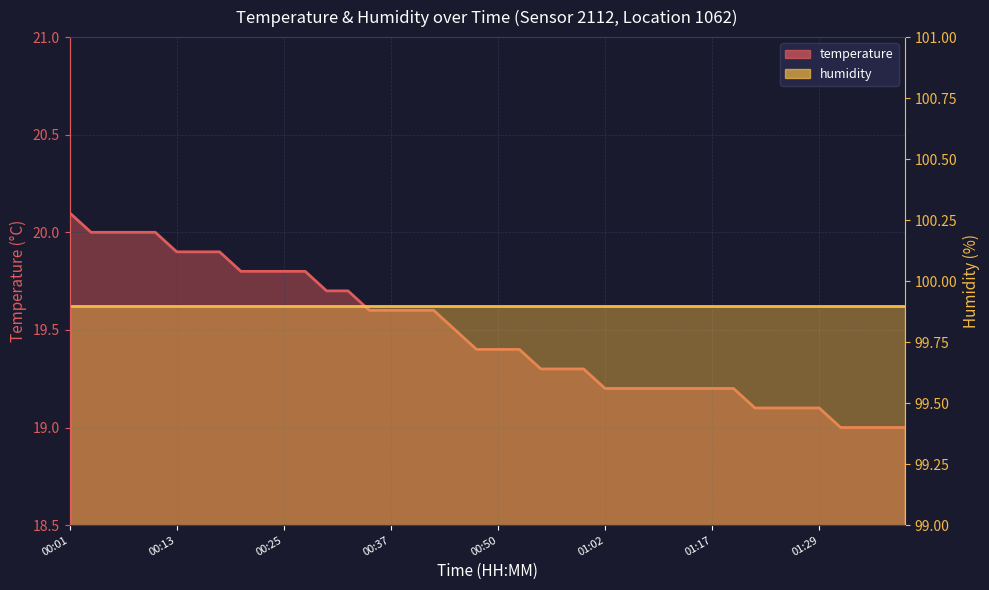

What is the sum of all values?

779.2